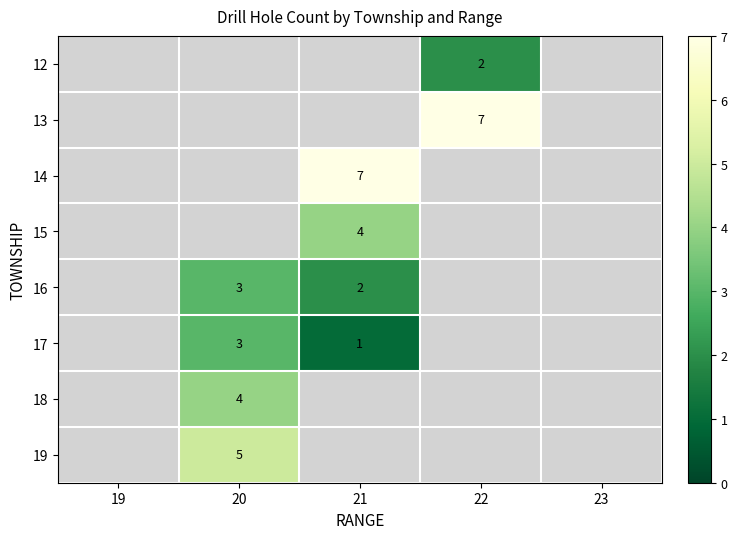

At how many categories does at least one series exceed 2?

3